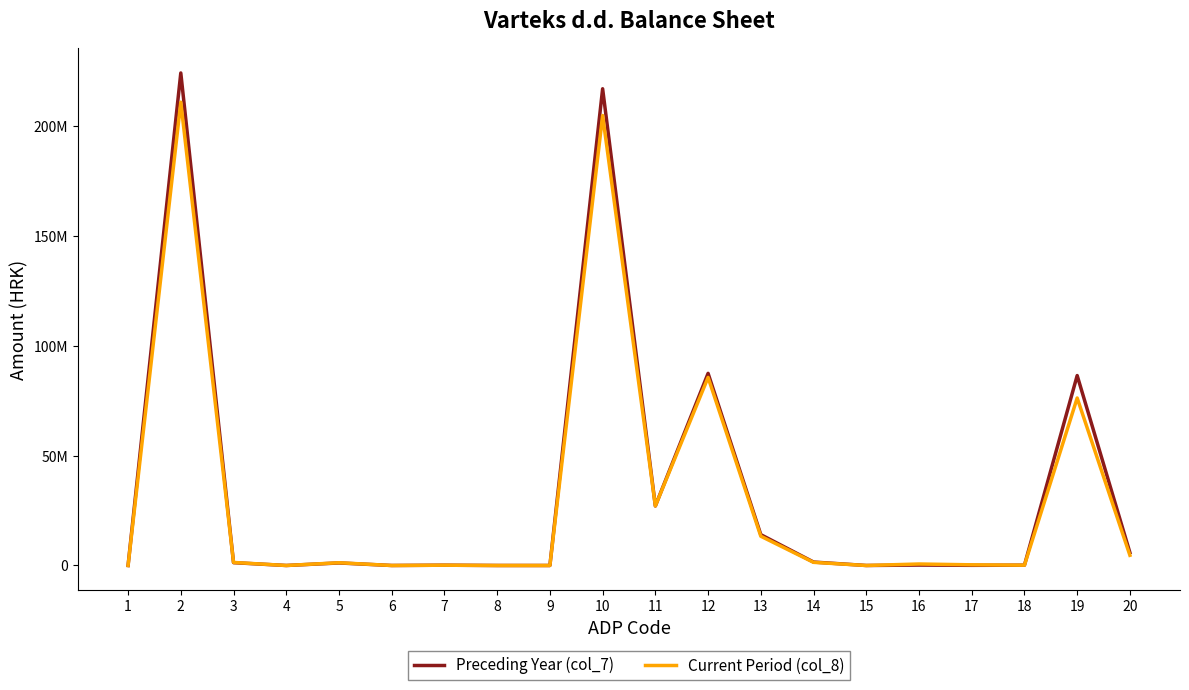

At which label does Preceding Year (col_7) reach its minimum?

1